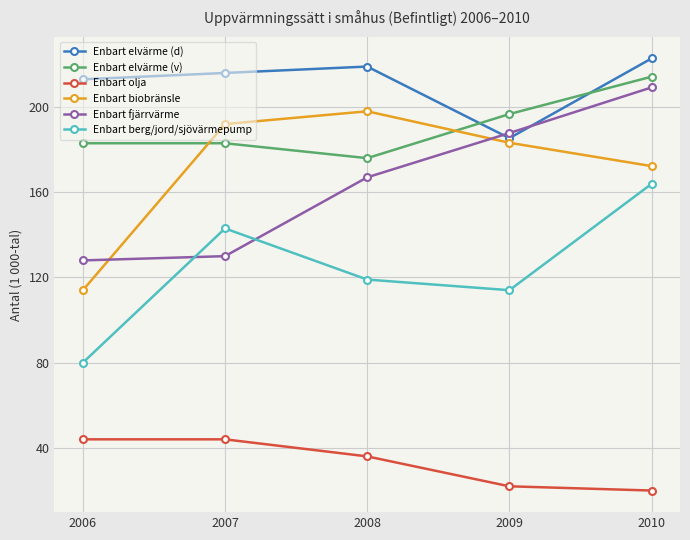

Does the chart have visible grid lines?

Yes